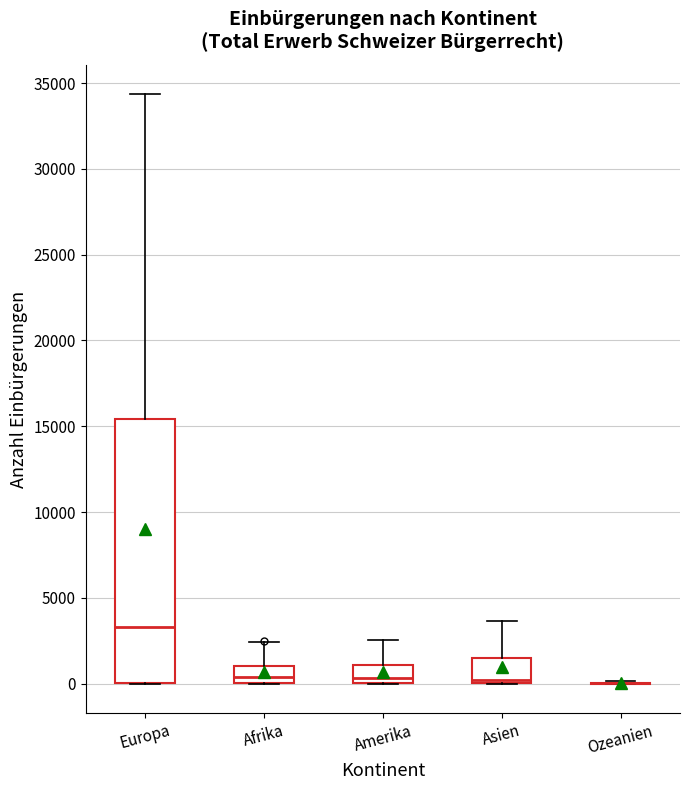

Reading left to right, read every box against the y-axis: the position of its median line, the range the box covers, and the ends of its whiskers. The values are not printed on the chart, so give them approximately, as read against the axis.

Europa: median 3500, box 0 to 15500, whiskers 0 to 34500
Afrika: median 500, box 0 to 1000, whiskers 0 to 2500
Amerika: median 500, box 0 to 1000, whiskers 0 to 2500
Asien: median 0 (just above the box's lower edge), box 0 to 1500, whiskers 0 to 3500
Ozeanien: box collapsed to a line at 0, whiskers 0 to 0